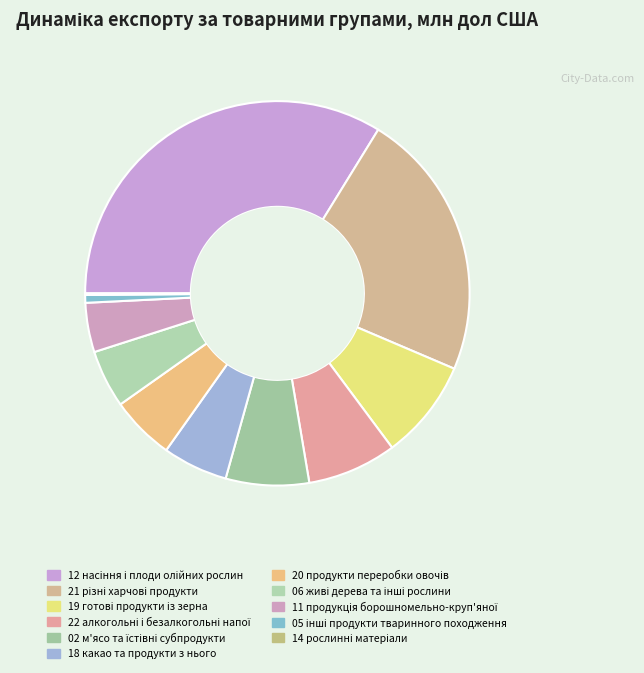

What is the ratio of the value at 22 алкогольні і безалкогольні напої to the value at 11 продукцiя борошномельно-круп'яної?

1.8